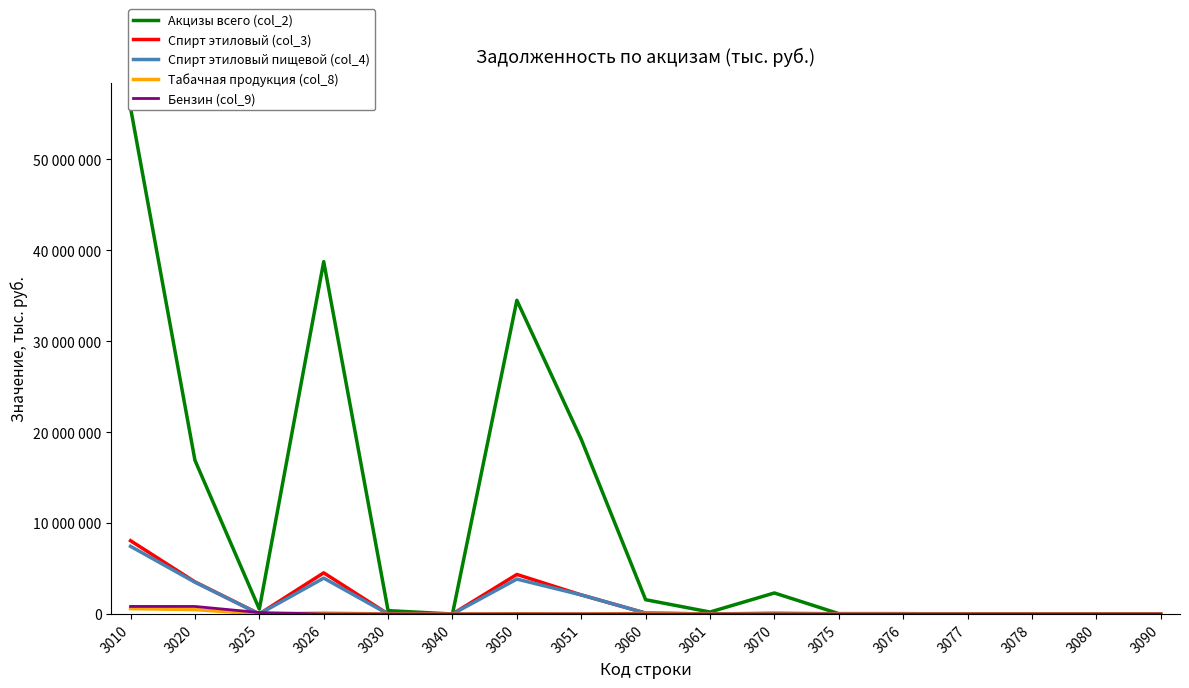

Which has a higher value, 3090 or 3075?

3075